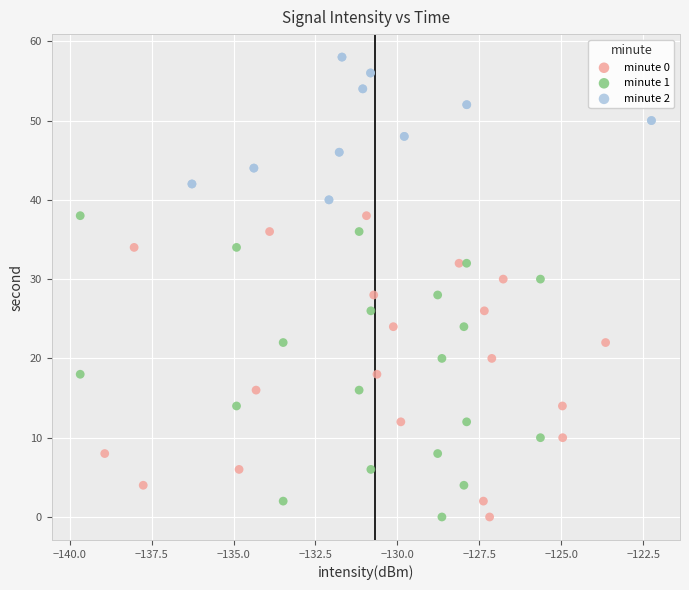

Which series contains the highest Y value?

minute 2